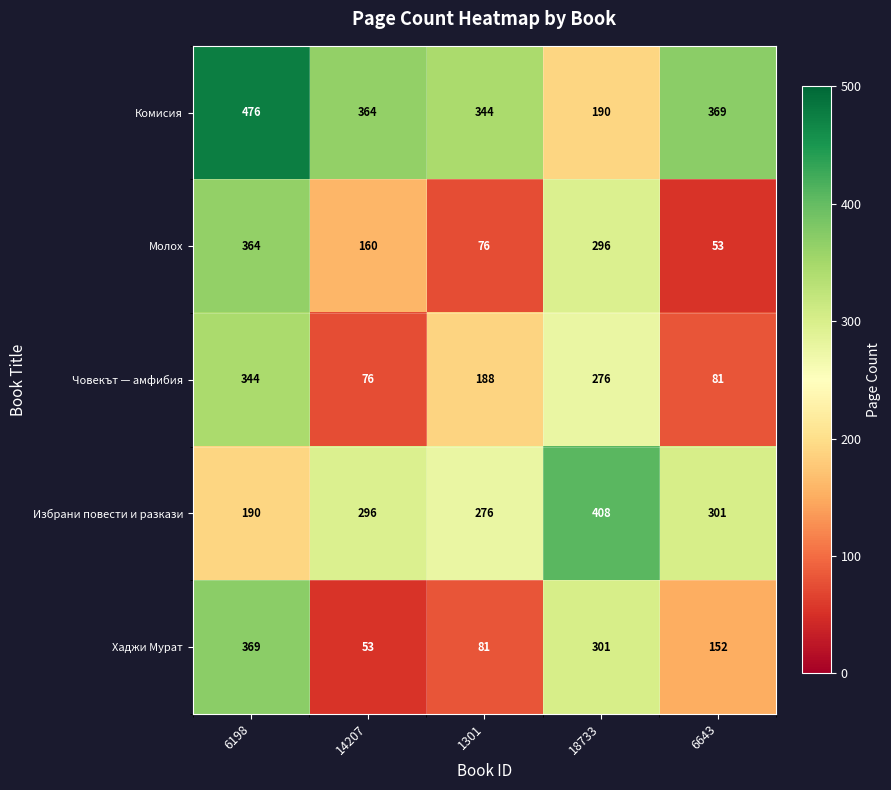

At 6198, list the series in order from smallest to largest.

Избрани повести и разкази, Човекът — амфибия, Молох, Хаджи Мурат, Комисия